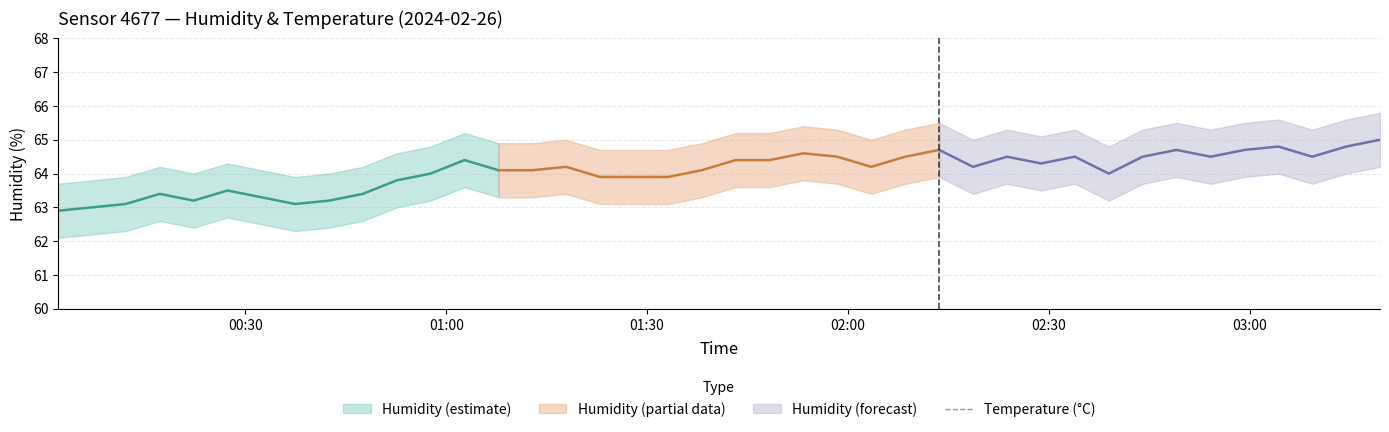

How many data points are above 5?

37